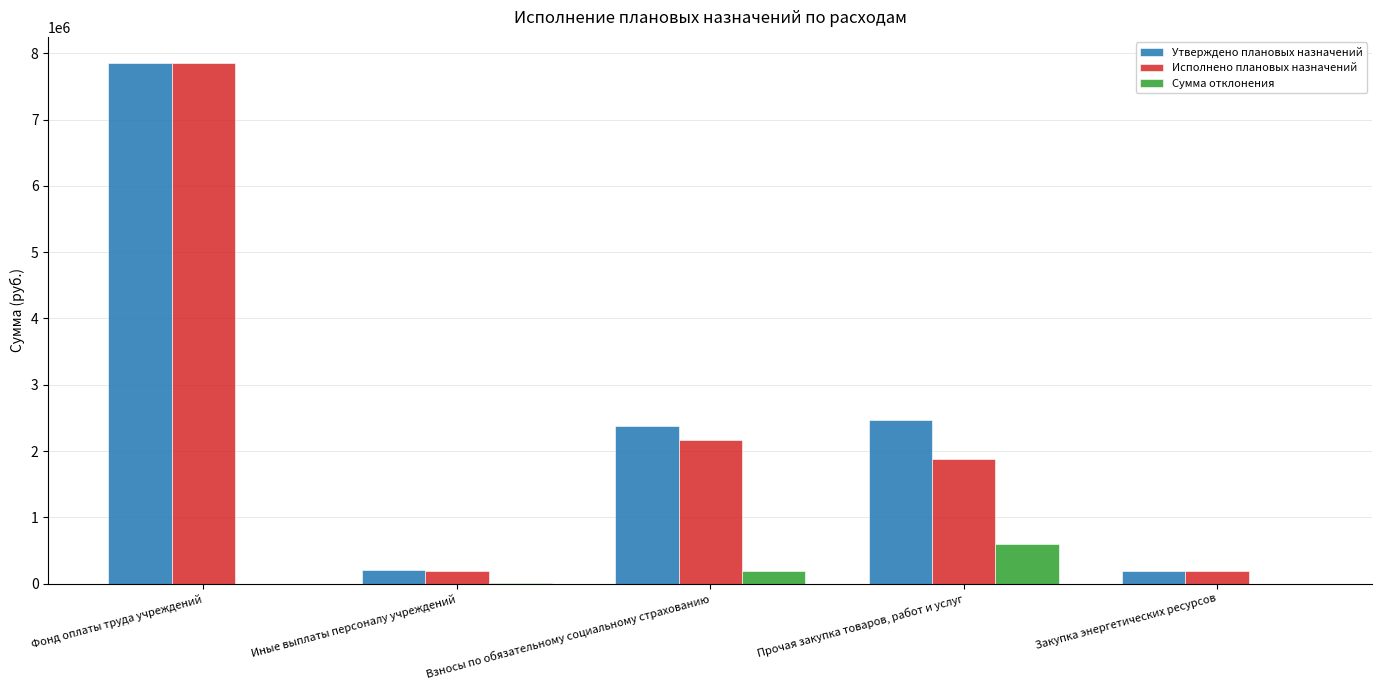

What is the maximum value for Исполнено плановых назначений?

7853524.0